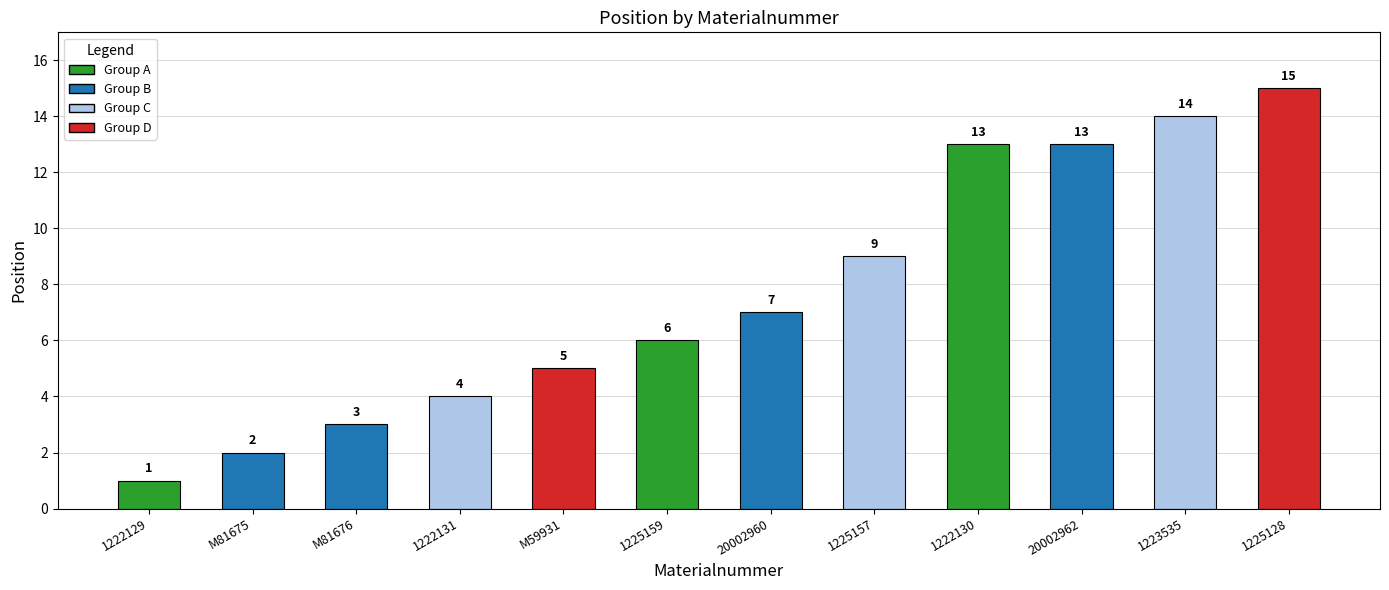

How many bars are there in total?

12